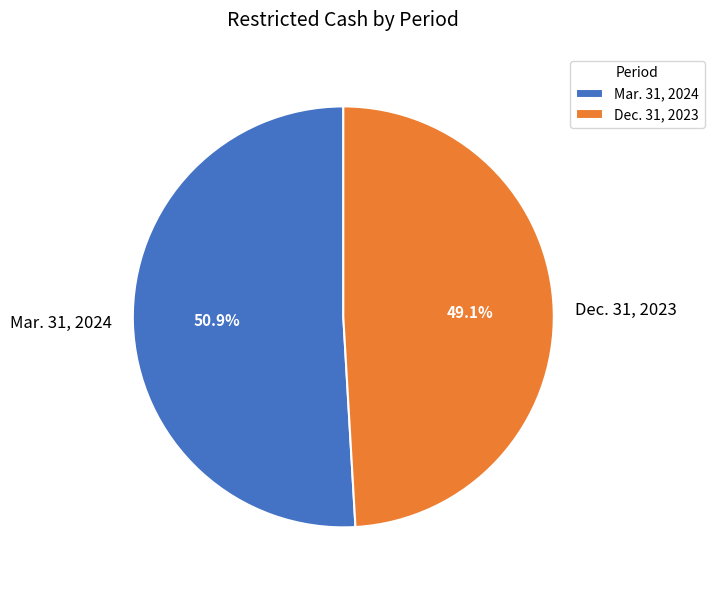

What is the majority slice?

Mar. 31, 2024